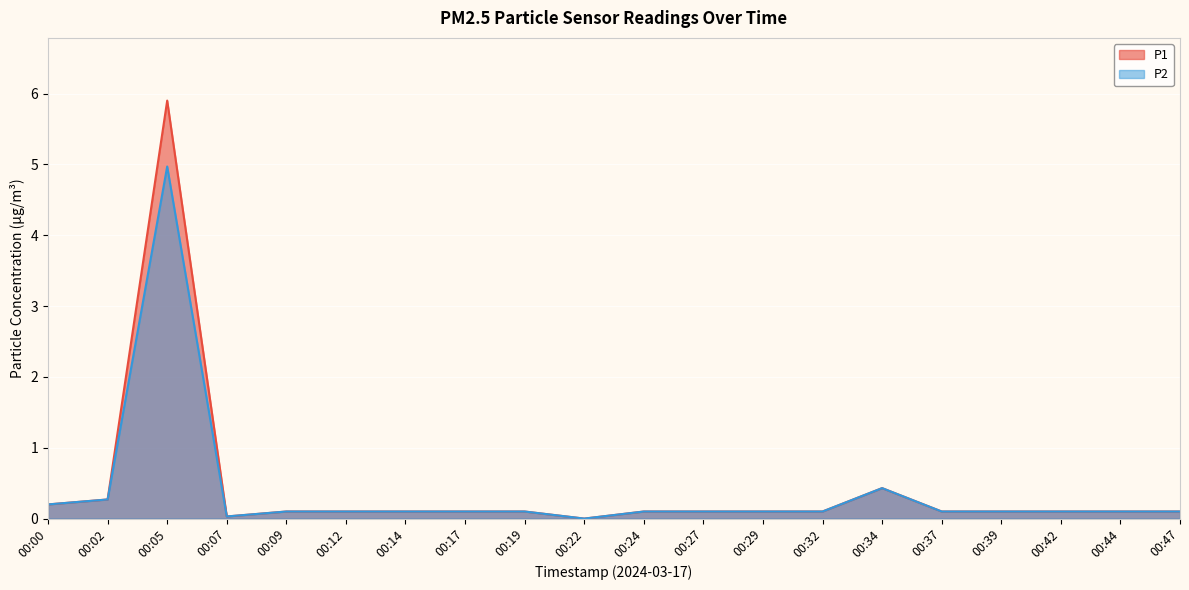

Reading left to right, transcribe all the data shown in this chart.

P1: 00:00=0.2	00:02=0.3	00:05=5.9	00:07=0.0	00:09=0.1	00:12=0.1	00:14=0.1	00:17=0.1	00:19=0.1	00:22=0.0	00:24=0.1	00:27=0.1	00:29=0.1	00:32=0.1	00:34=0.4	00:37=0.1	00:39=0.1	00:42=0.1	00:44=0.1	00:47=0.1
P2: 00:00=0.2	00:02=0.3	00:05=5.0	00:07=0.0	00:09=0.1	00:12=0.1	00:14=0.1	00:17=0.1	00:19=0.1	00:22=0.0	00:24=0.1	00:27=0.1	00:29=0.1	00:32=0.1	00:34=0.4	00:37=0.1	00:39=0.1	00:42=0.1	00:44=0.1	00:47=0.1